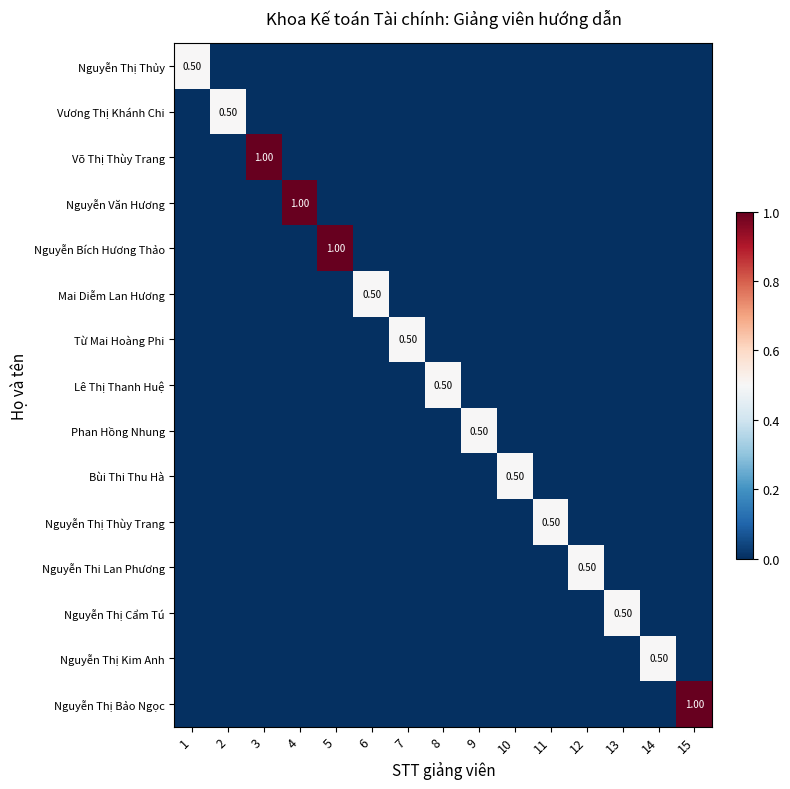

Is it true that Võ Thị Thùy Trang equals 0.0 at 12?

True